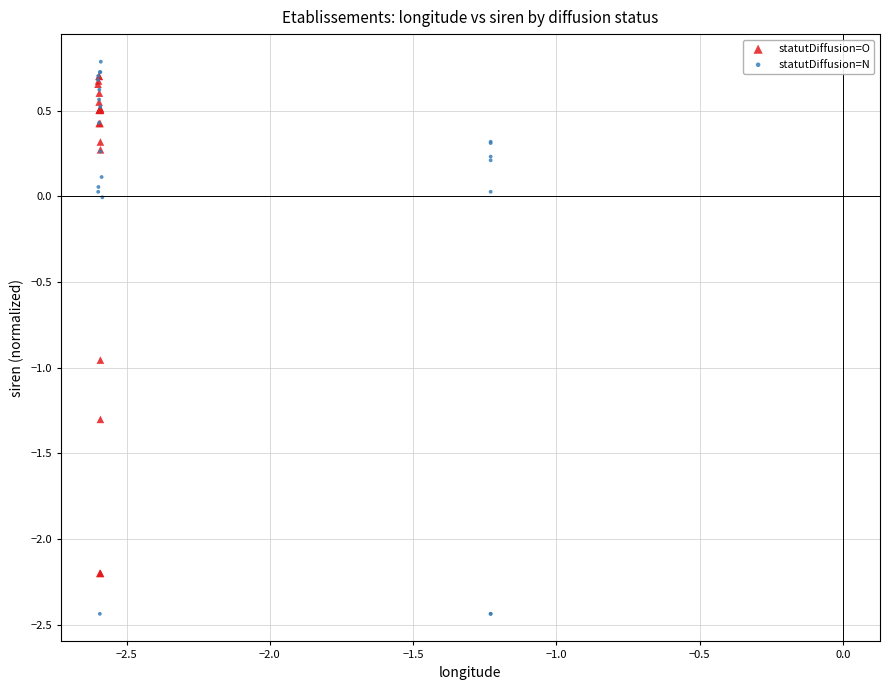

Which series has the largest Y range (max minus min)?

statutDiffusion=N